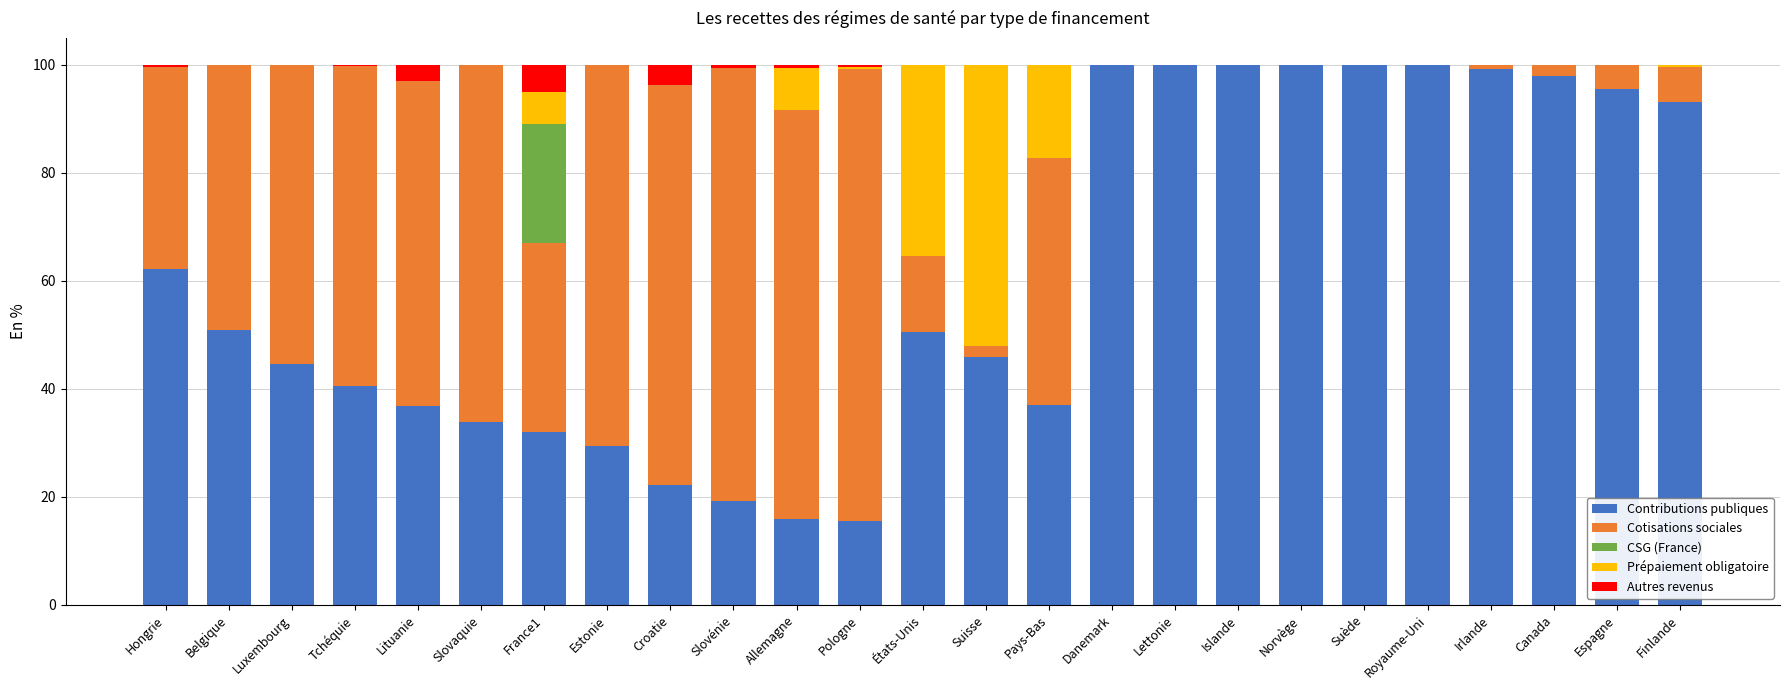

The value of Contributions publiques at Espagne is 23.6. True or false?

False